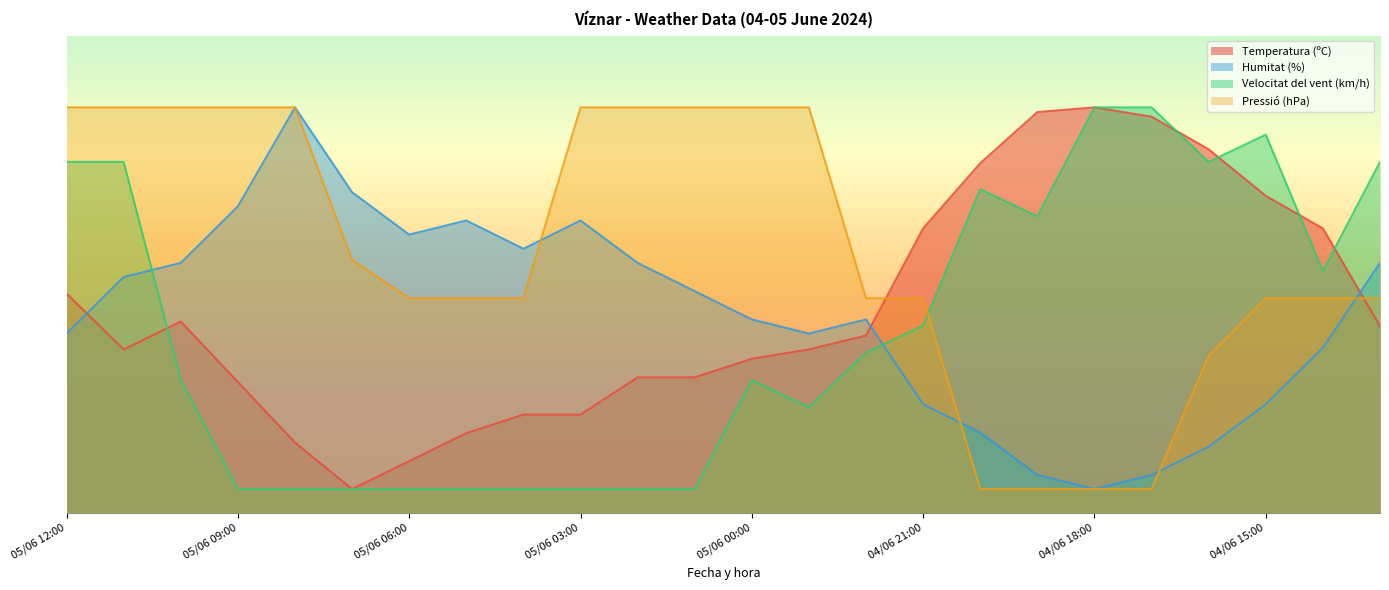

How many intersections are there between Humitat (%) and Temperatura (ºC)?

3